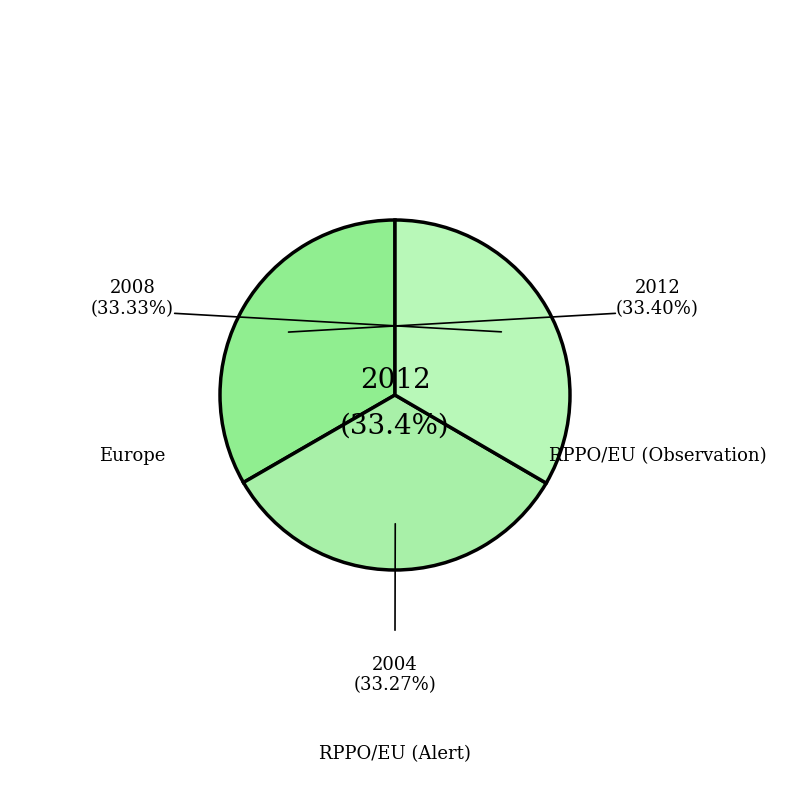

What percentage is NOT represented by Europe?

66.7%